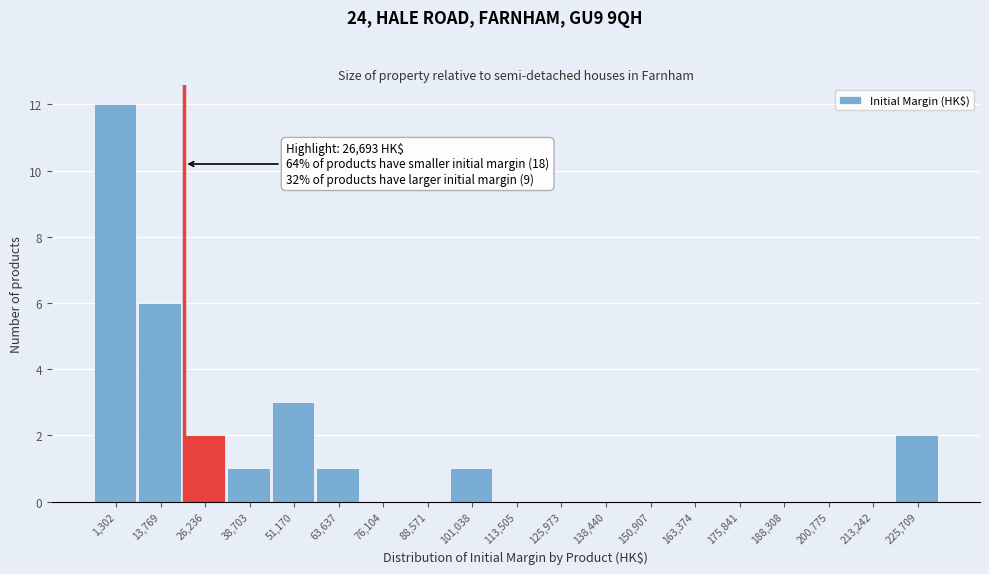

Reading right to left, list all the values displayed in this chart.

225,709=2	213,242=0	200,775=0	188,308=0	175,841=0	163,374=0	150,907=0	138,440=0	125,973=0	113,505=0	101,038=1	88,571=0	76,104=0	63,637=1	51,170=3	38,703=1	26,236=2	13,769=6	1,302=12